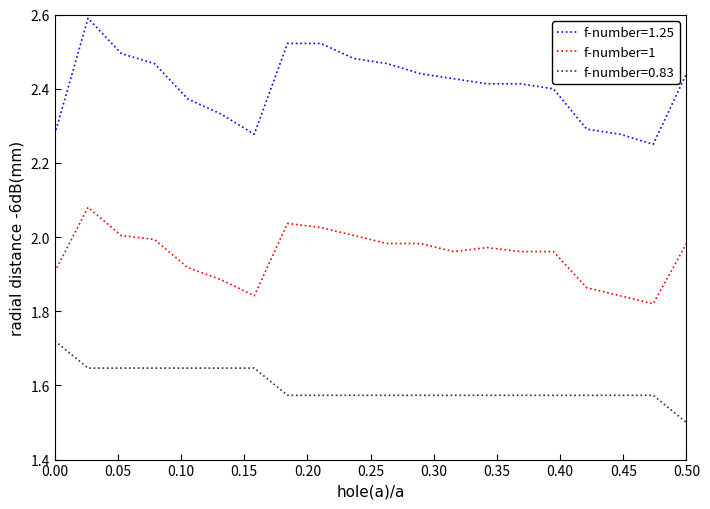

Rank the series by their maximum value, from lowest to highest.

f-number=0.83, f-number=1, f-number=1.25